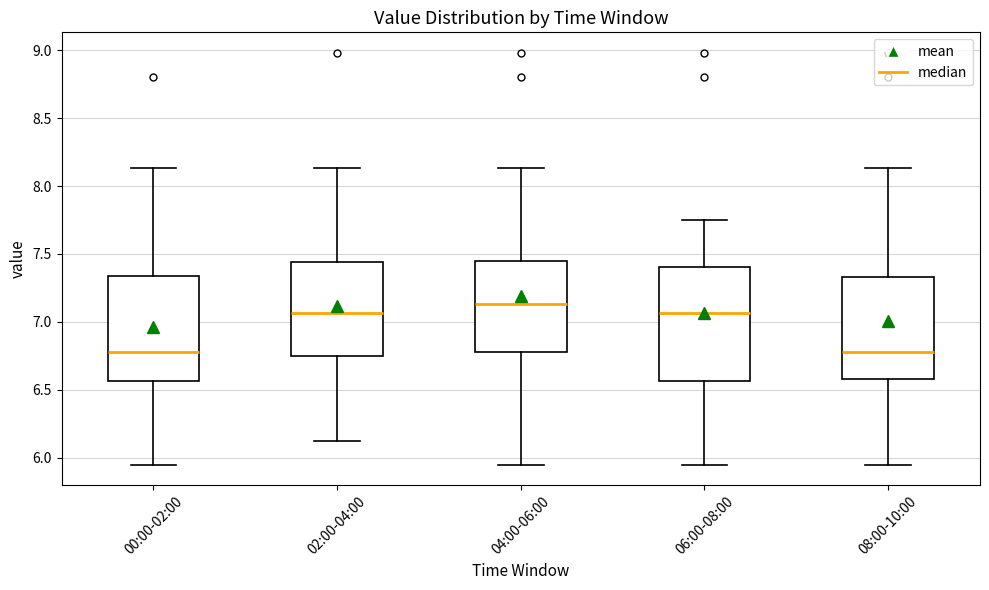

Which box's median line is the highest?

04:00-06:00